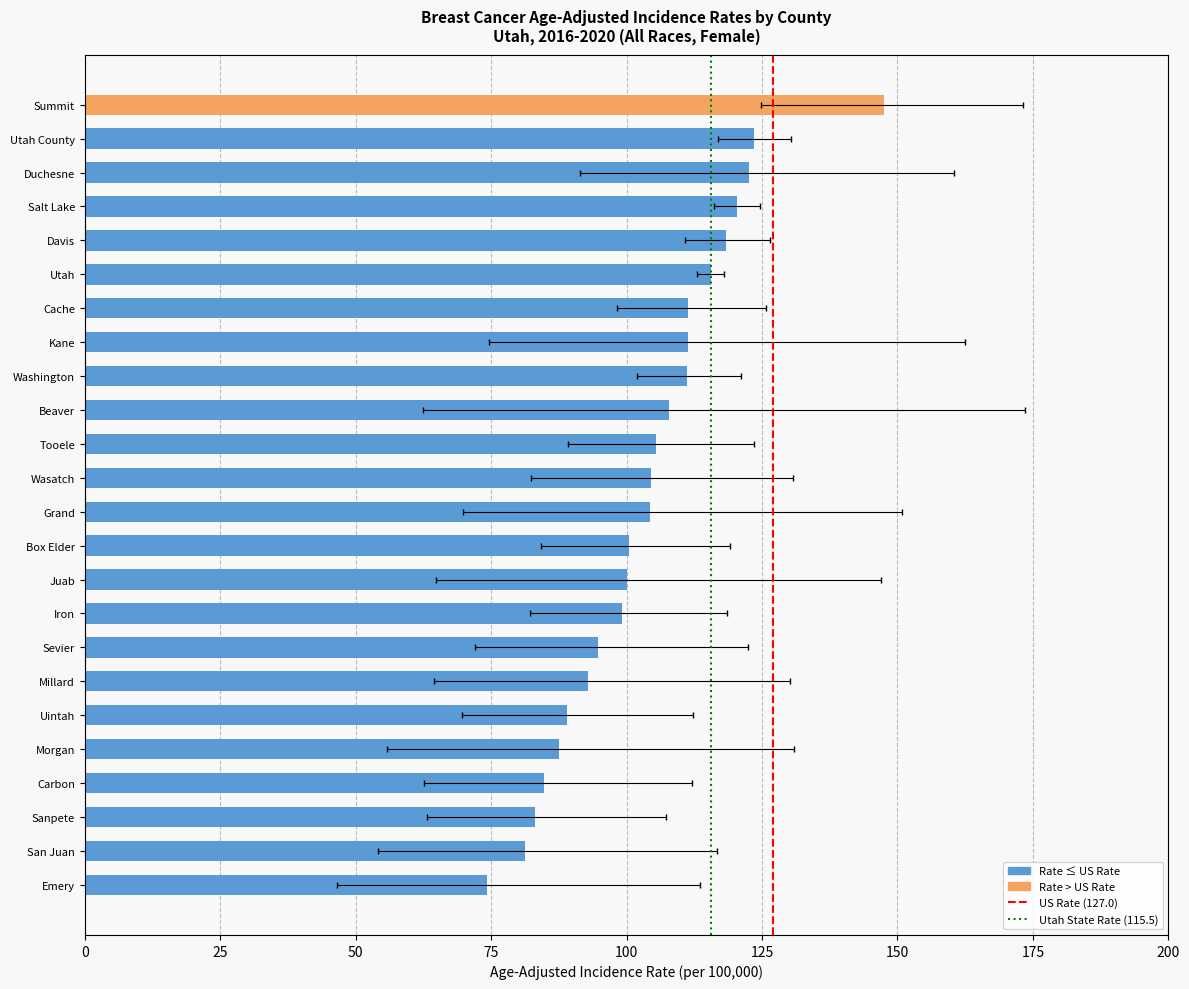

Is the value of Lower 95% CI at Sanpete greater than the value of Upper 95% CI at Uintah?

No